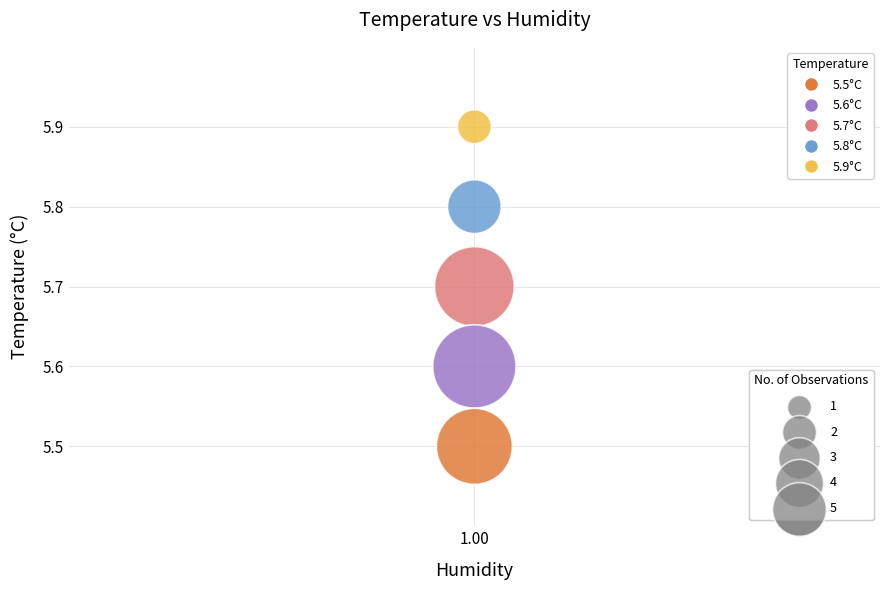

What Y value in the scatter plot is closest to 5?

5.5